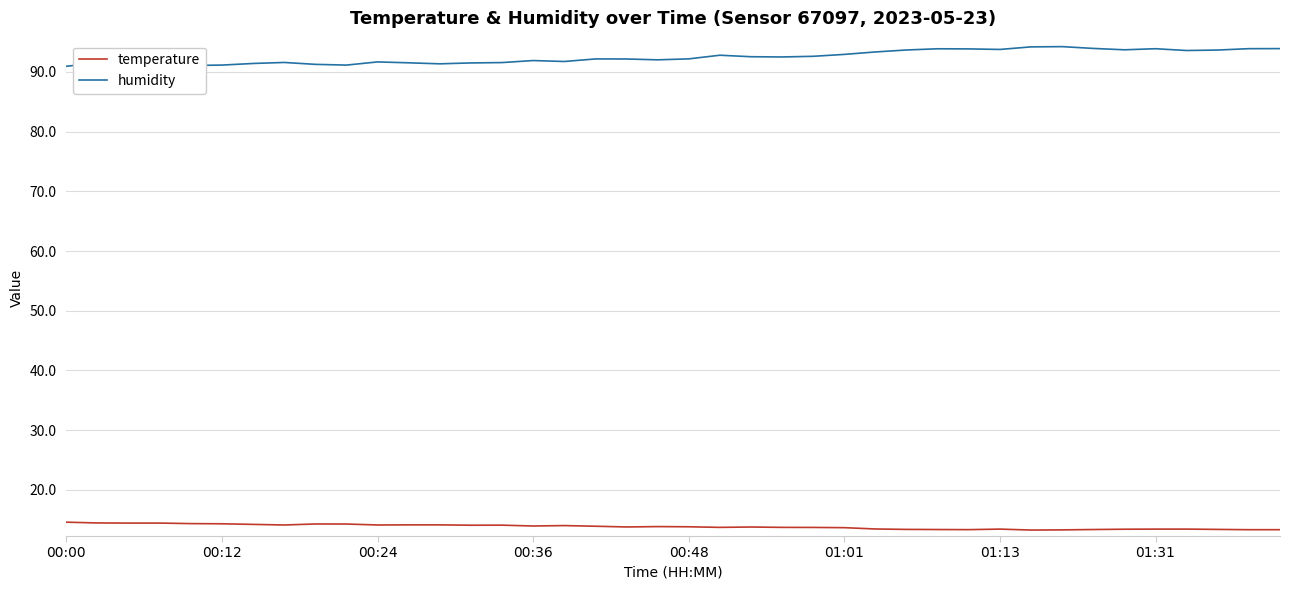

Which series has the largest total across all categories?

humidity